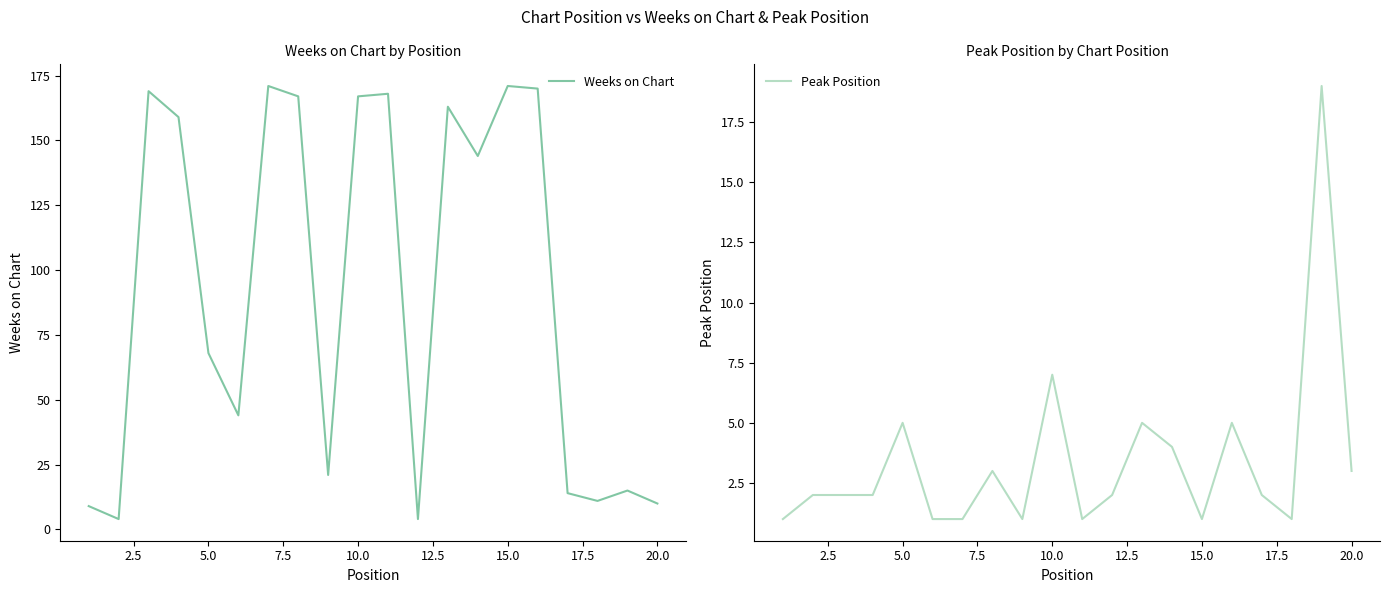

What is the lowest value of the Weeks on Chart series?

4